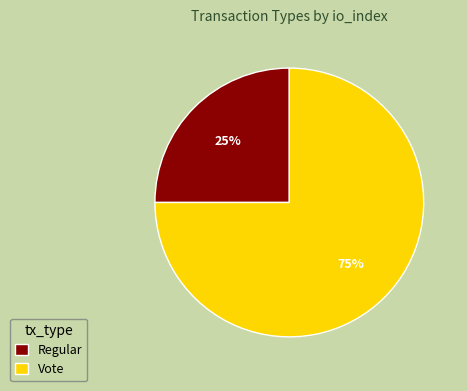

How many slices are in this pie chart?

2